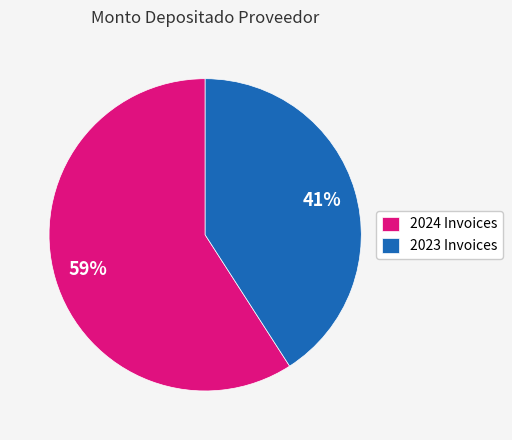

Is it true that 2024 Invoices is 44% of the pie?

False